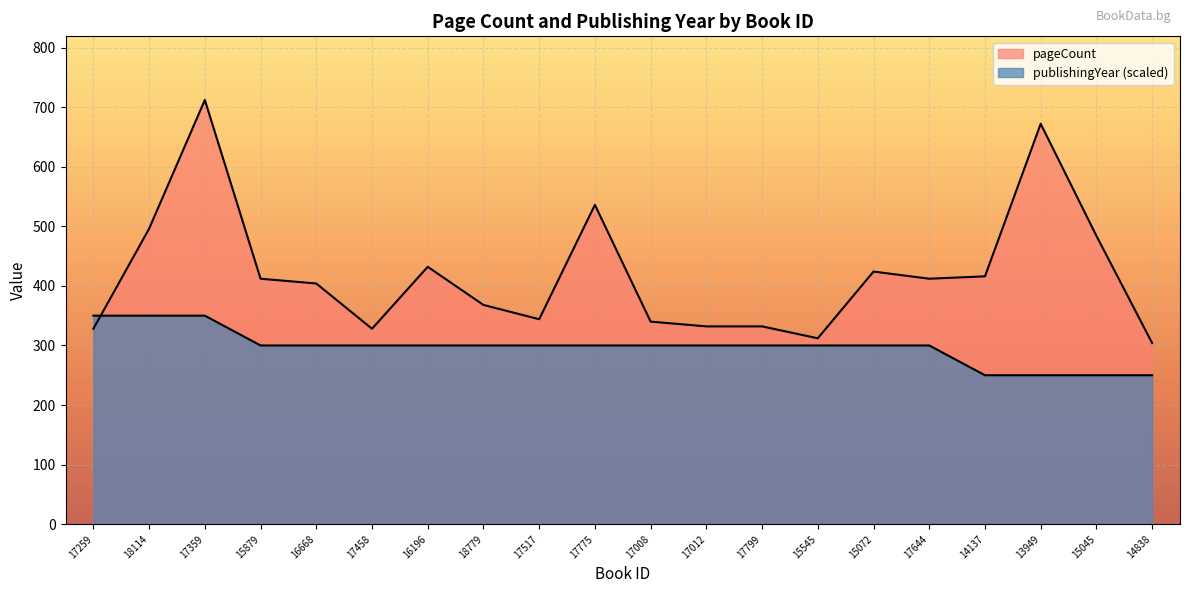

Count the number of categories in the chart.

20